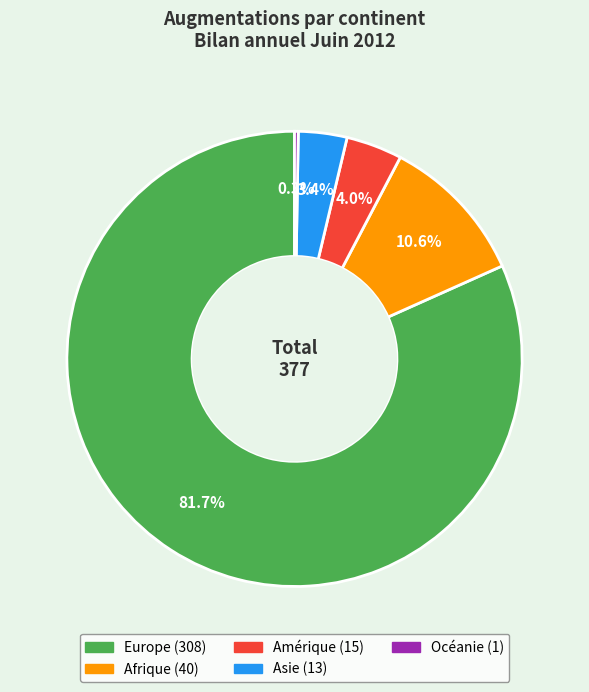

Which category accounts for the majority?

Europe